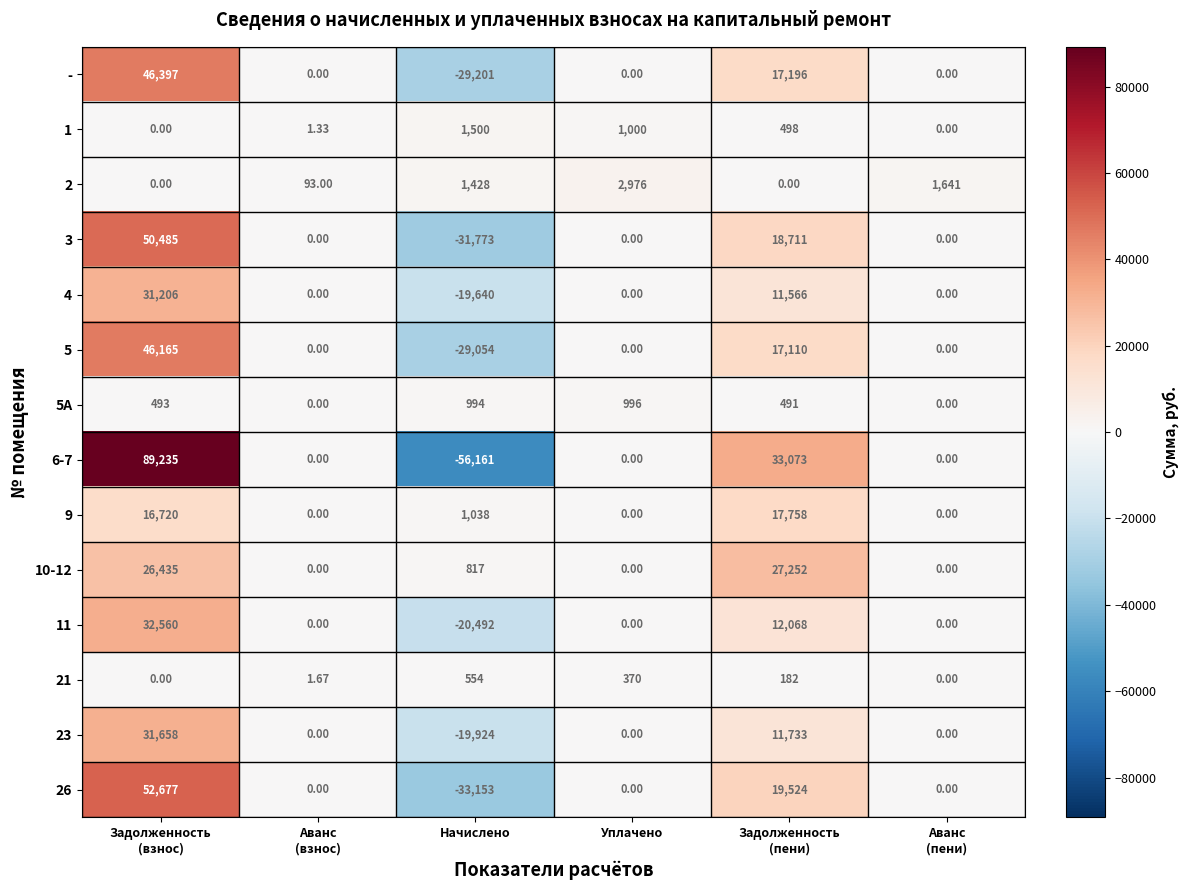

Where is 1 nearest to the value 750?

Уплачено